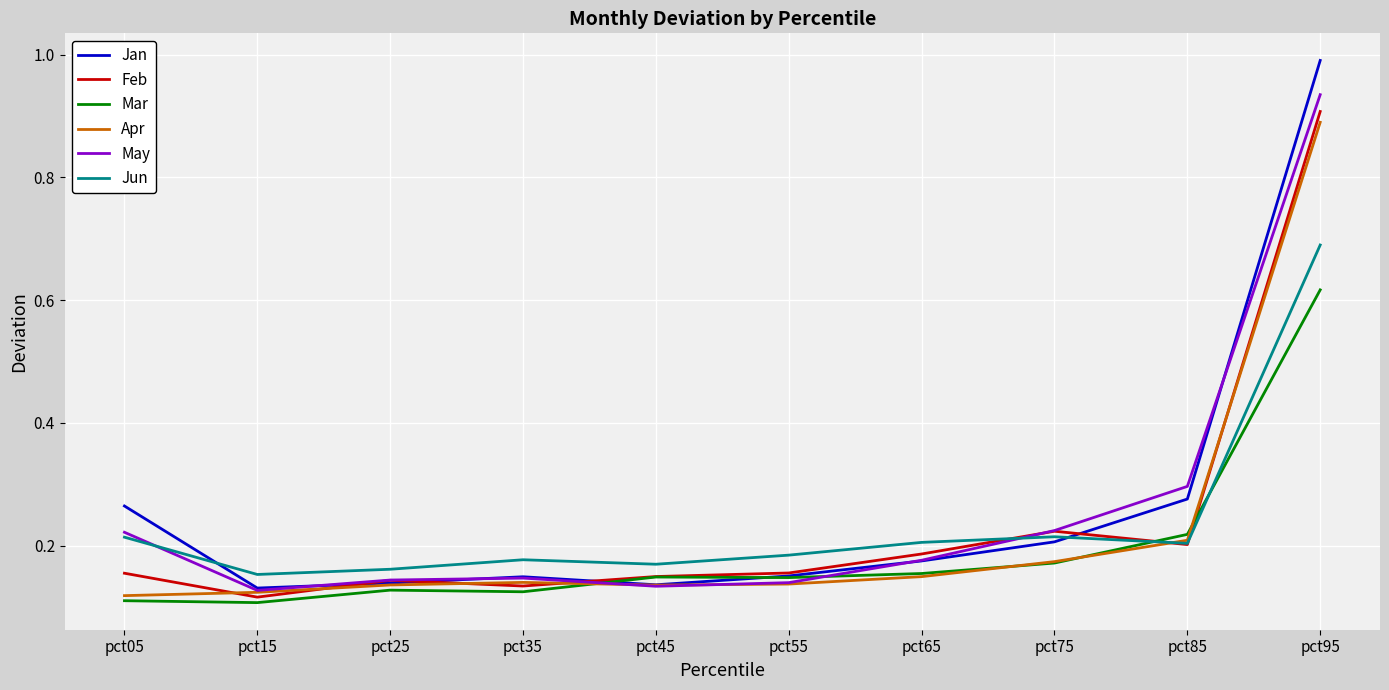

True or false: Feb has a value of 0.2 at pct55.

True